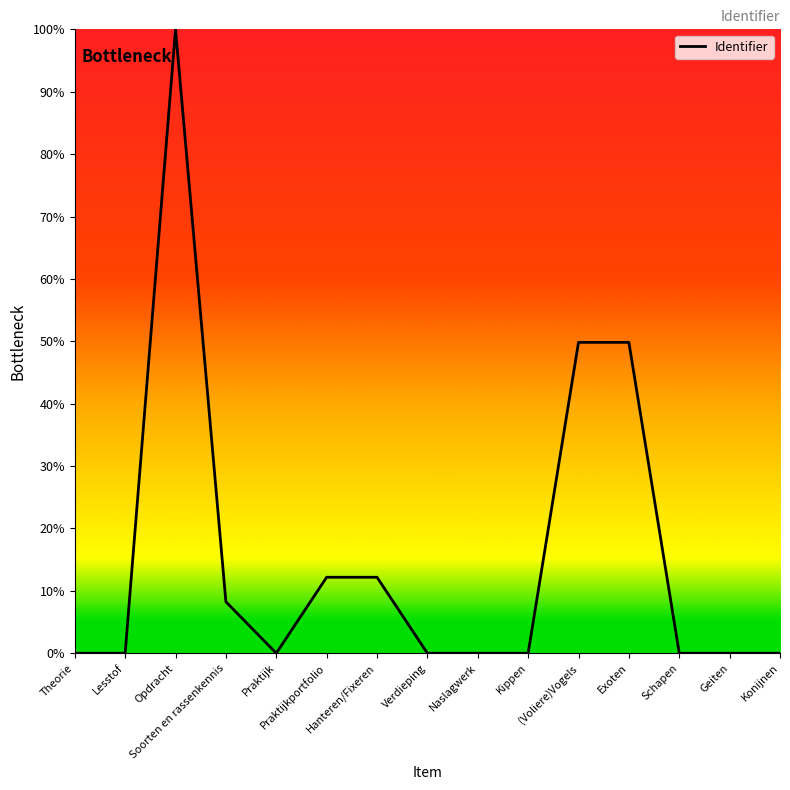

What is the greatest value displayed?

100.0